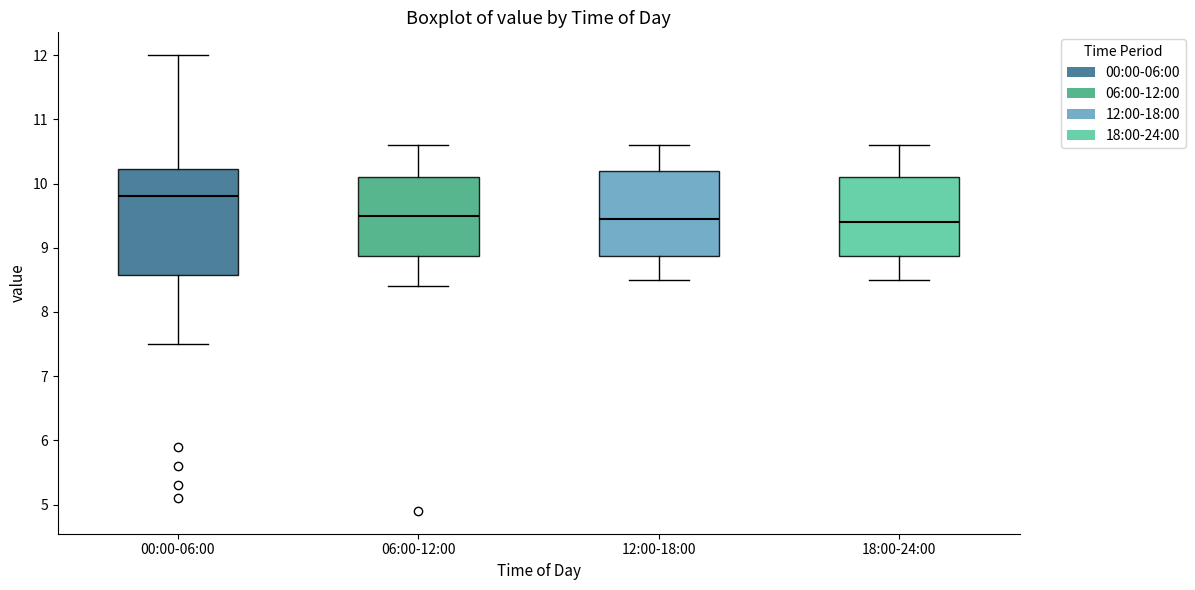

Reading left to right, transcribe this box plot: for each box, give where its median line is, the range the box spans, and where its two whiskers end, as read against the y-axis. The values are not printed on the chart, so give them approximately, as read against the axis.

00:00-06:00: median 9.8, box 8.6 to 10.2, whiskers 7.5 to 12.0
06:00-12:00: median 9.5, box 8.9 to 10.1, whiskers 8.4 to 10.6
12:00-18:00: median 9.5, box 8.9 to 10.2, whiskers 8.5 to 10.6
18:00-24:00: median 9.4, box 8.9 to 10.1, whiskers 8.5 to 10.6